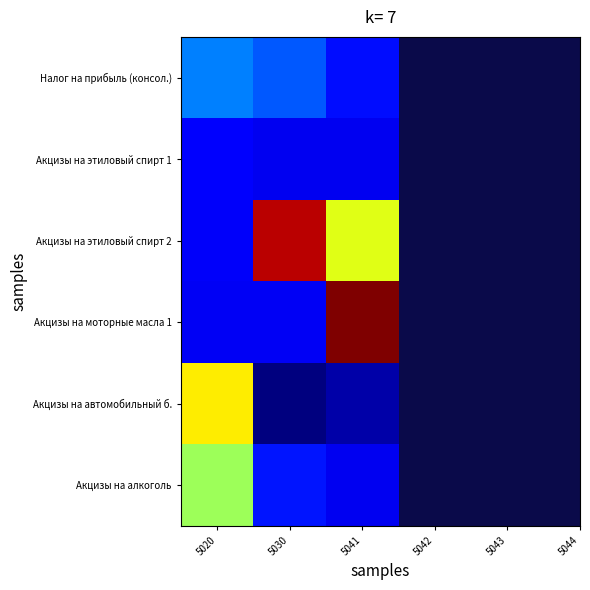

Which series has the largest total across all categories?

Акцизы на этиловый спирт 2